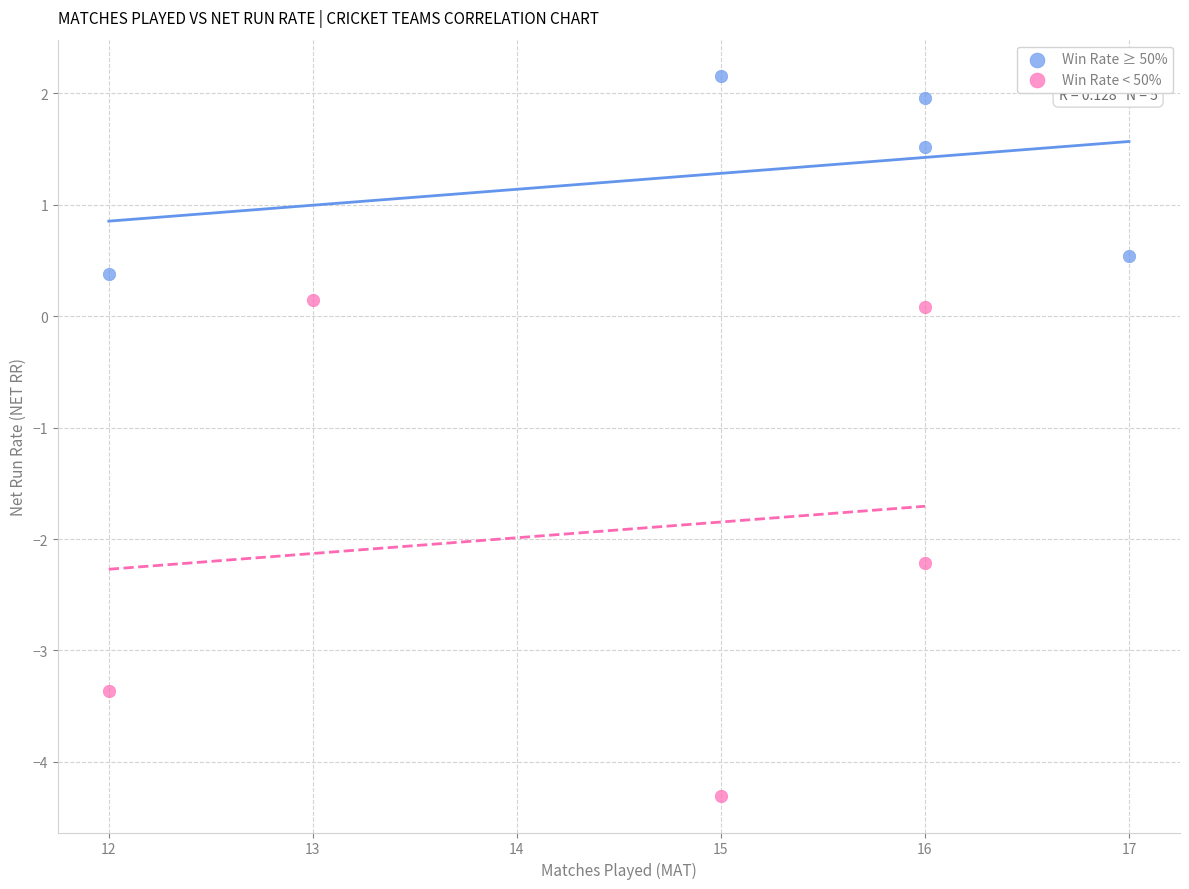

Which series reaches the minimum Y coordinate?

Win Rate < 50%